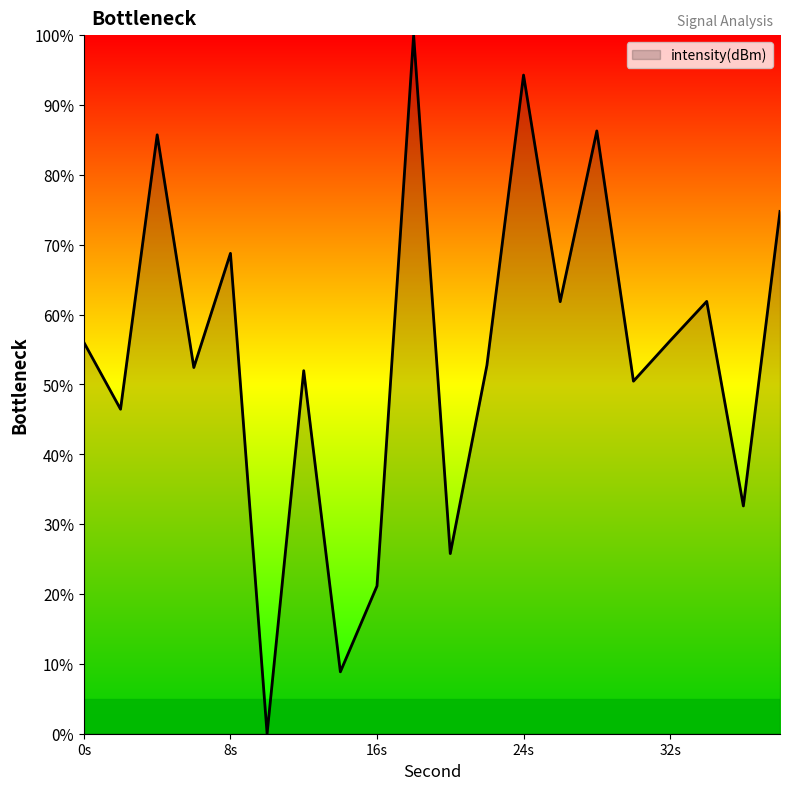

What is the greatest value displayed?

100.0